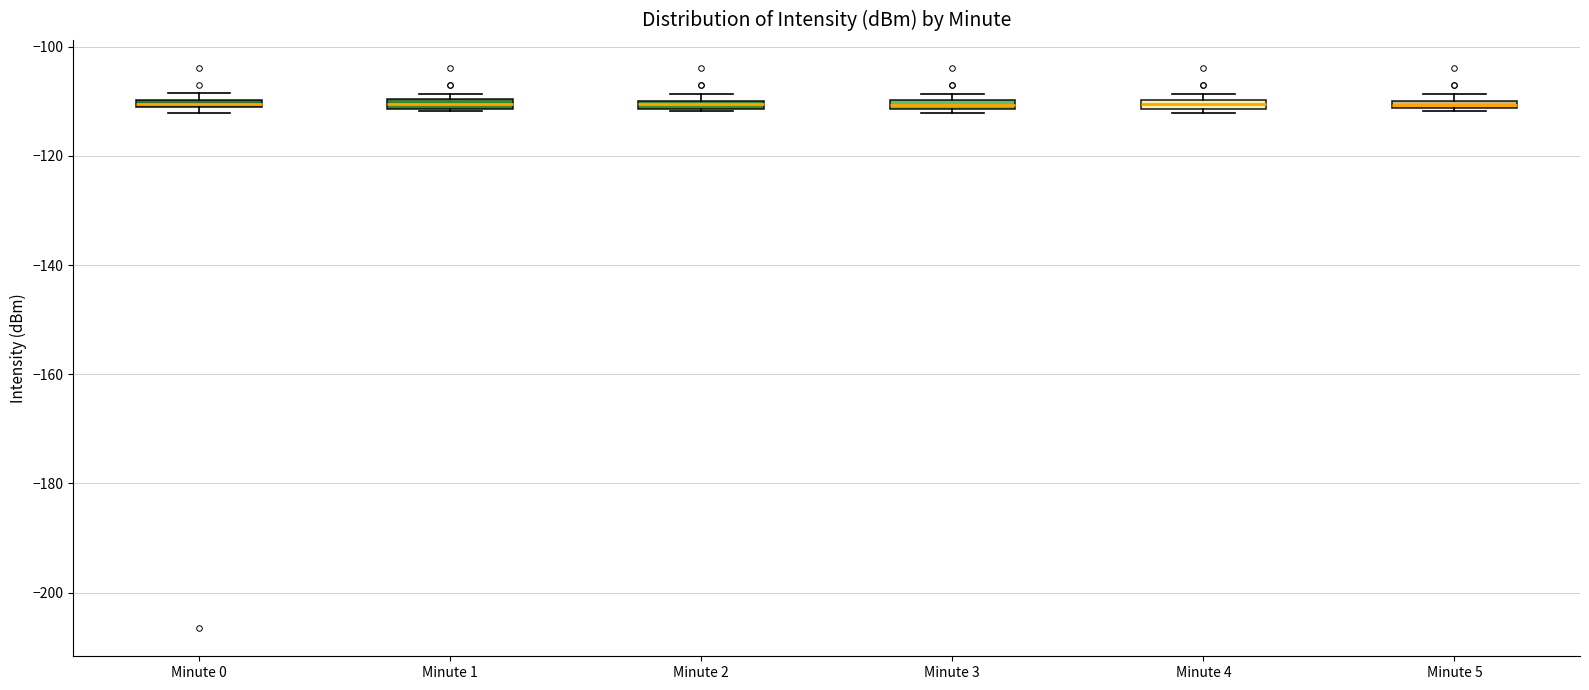

Where is the upper edge of the box for Minute 0 on the y-axis? The values are not printed on the chart, so give them approximately, as read against the axis.

-110